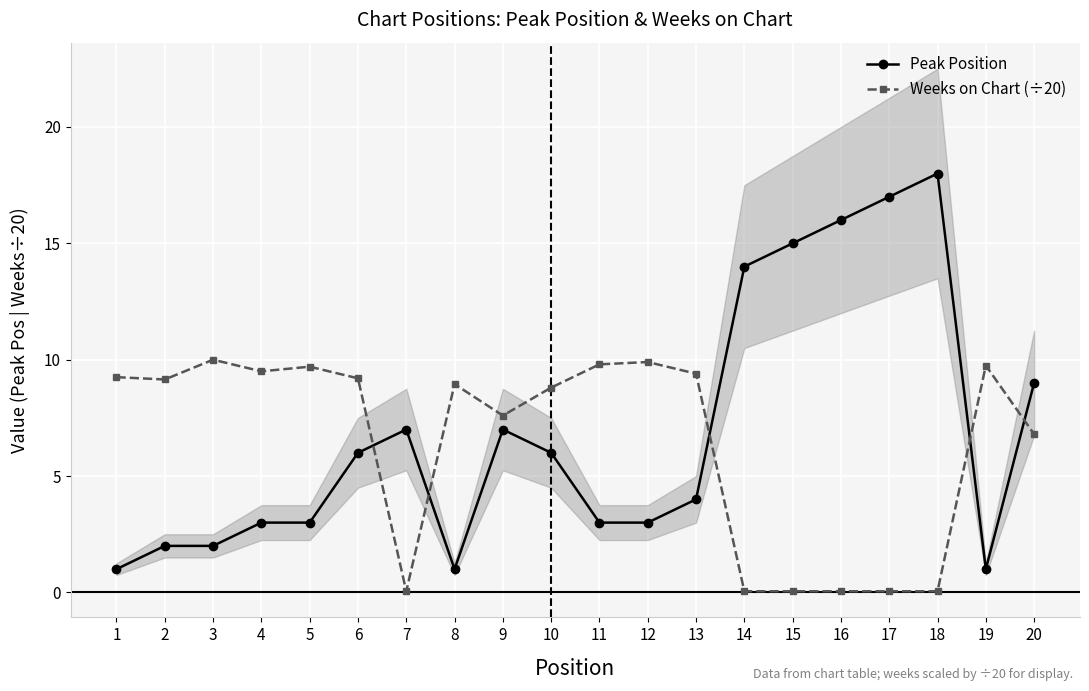

What is the difference between the second highest and second lowest values in the Weeks on Chart (÷20) series?

9.8